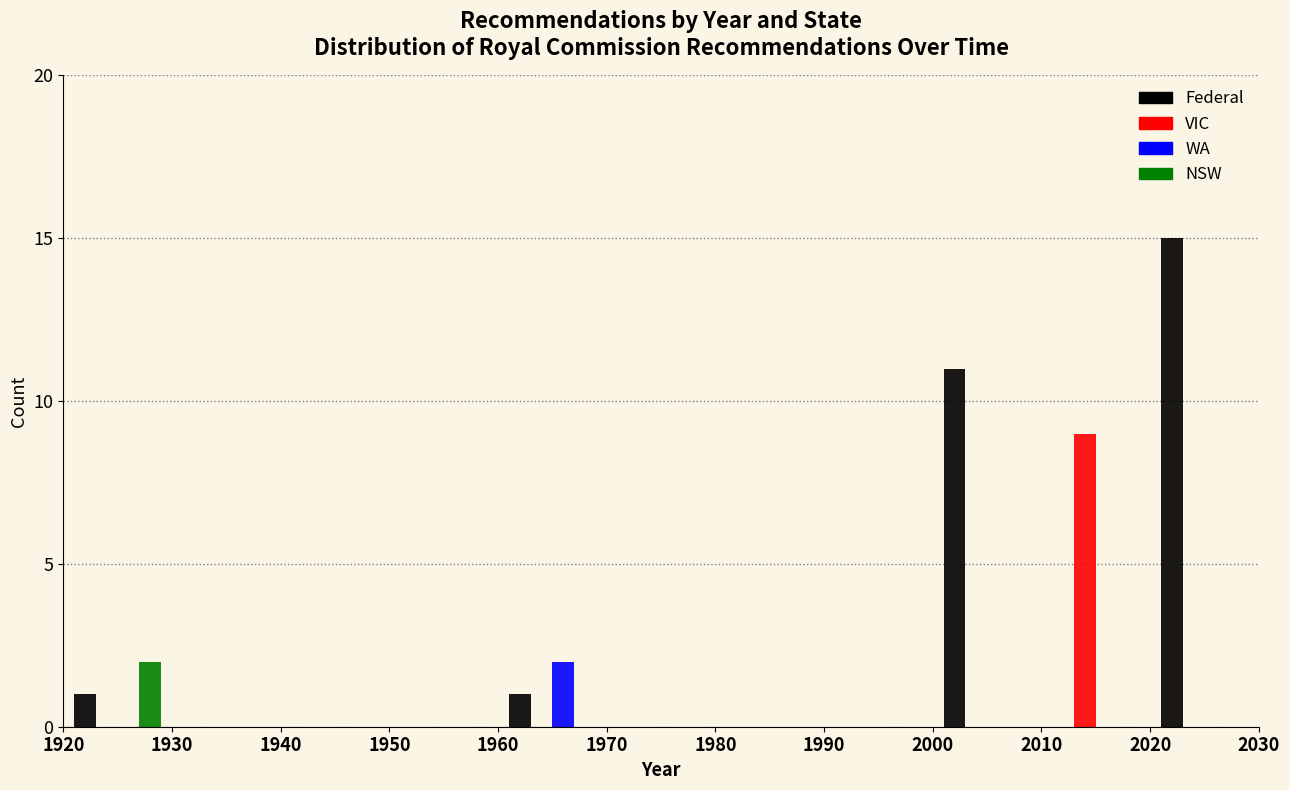

Reading left to right, transcribe this chart: for each range on the x-axis, give the height of each series' bar. The values are not printed on the chart, so give them approximately, as read against the axis.

1920 to 1930: Federal=1	VIC=0	WA=0	NSW=2
1930 to 1940: Federal=0	VIC=0	WA=0	NSW=0
1940 to 1950: Federal=0	VIC=0	WA=0	NSW=0
1950 to 1960: Federal=0	VIC=0	WA=0	NSW=0
1960 to 1970: Federal=1	VIC=0	WA=2	NSW=0
1970 to 1980: Federal=0	VIC=0	WA=0	NSW=0
1980 to 1990: Federal=0	VIC=0	WA=0	NSW=0
1990 to 2000: Federal=0	VIC=0	WA=0	NSW=0
2000 to 2010: Federal=11	VIC=0	WA=0	NSW=0
2010 to 2020: Federal=0	VIC=9	WA=0	NSW=0
2020 to 2030: Federal=15	VIC=0	WA=0	NSW=0